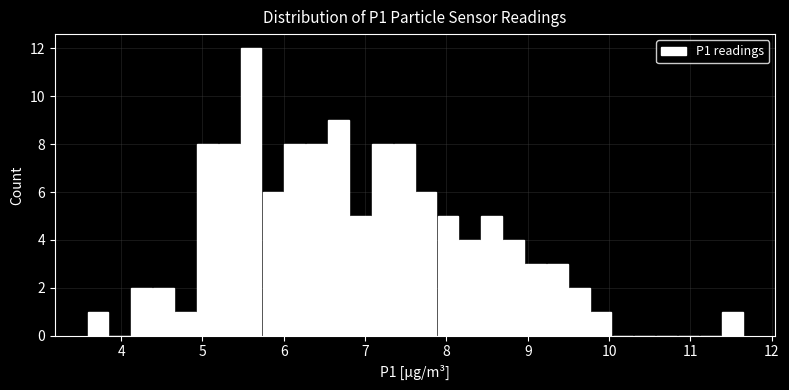

Read against the x-axis, roughly where is the centre of the tallest bar?

5.6